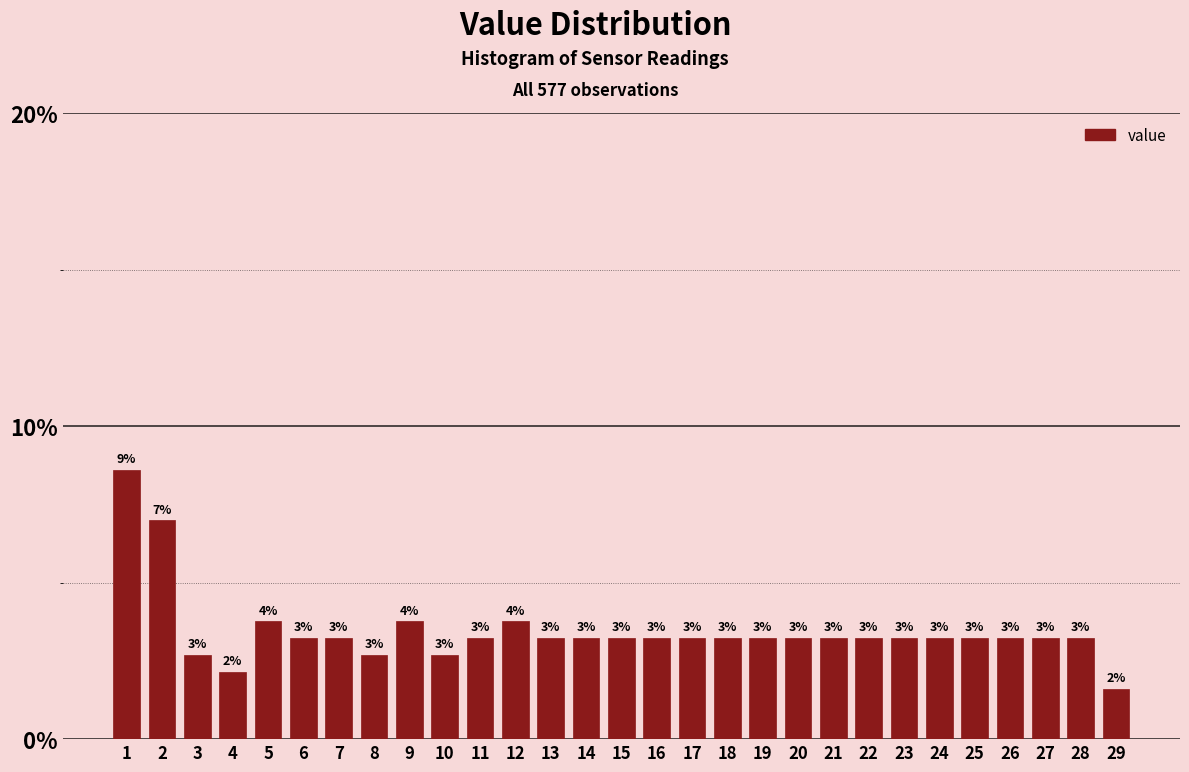

How many bars are there in total?

29